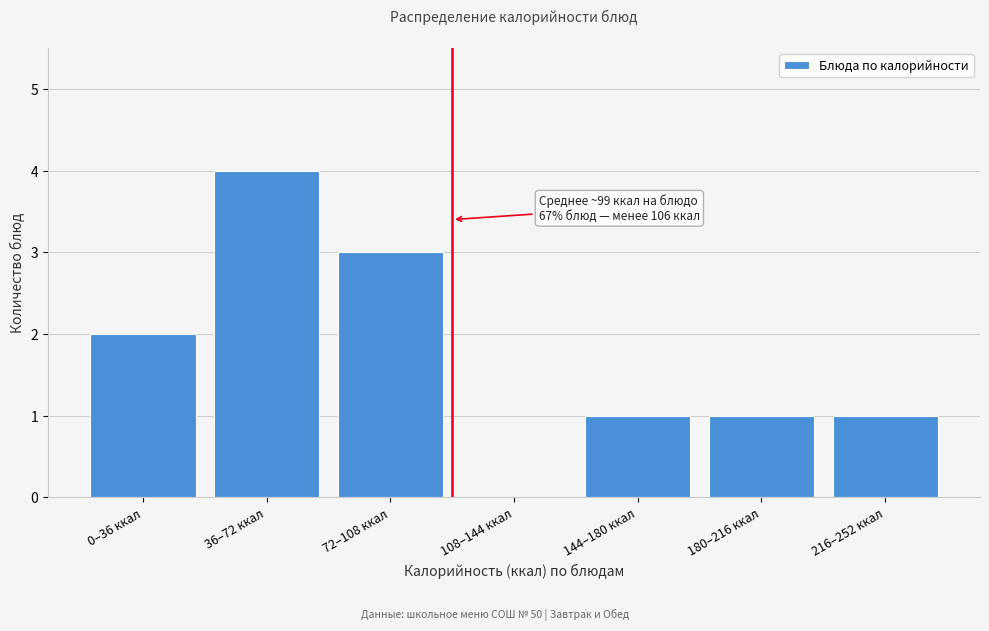

Reading left to right, extract all data points from this chart.

0–36 ккал=2	36–72 ккал=4	72–108 ккал=3	108–144 ккал=0	144–180 ккал=1	180–216 ккал=1	216–252 ккал=1